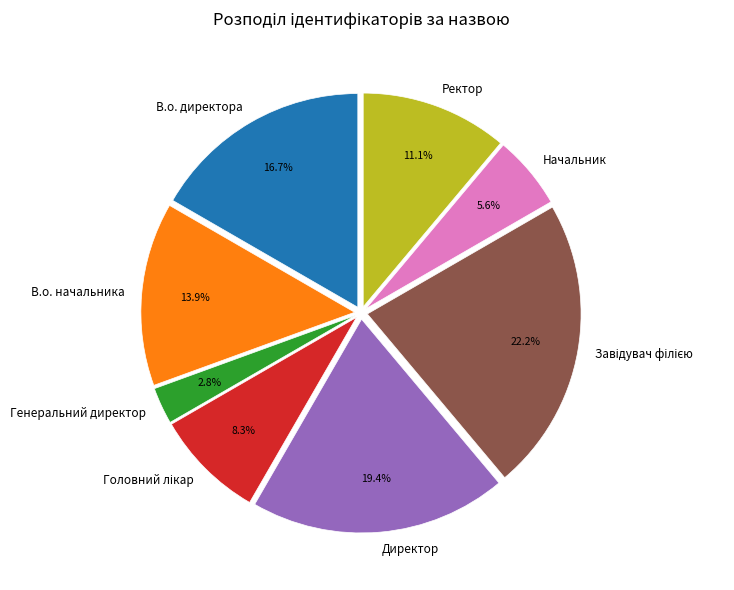

Which has a higher value, В.о. директора or Ректор?

В.о. директора